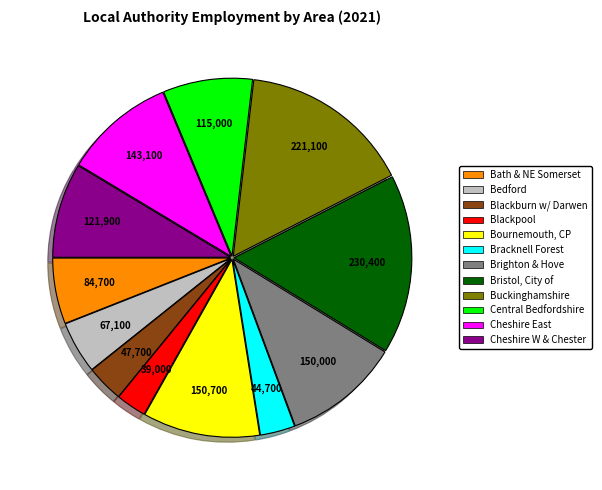

Is there a majority slice in this chart?

No